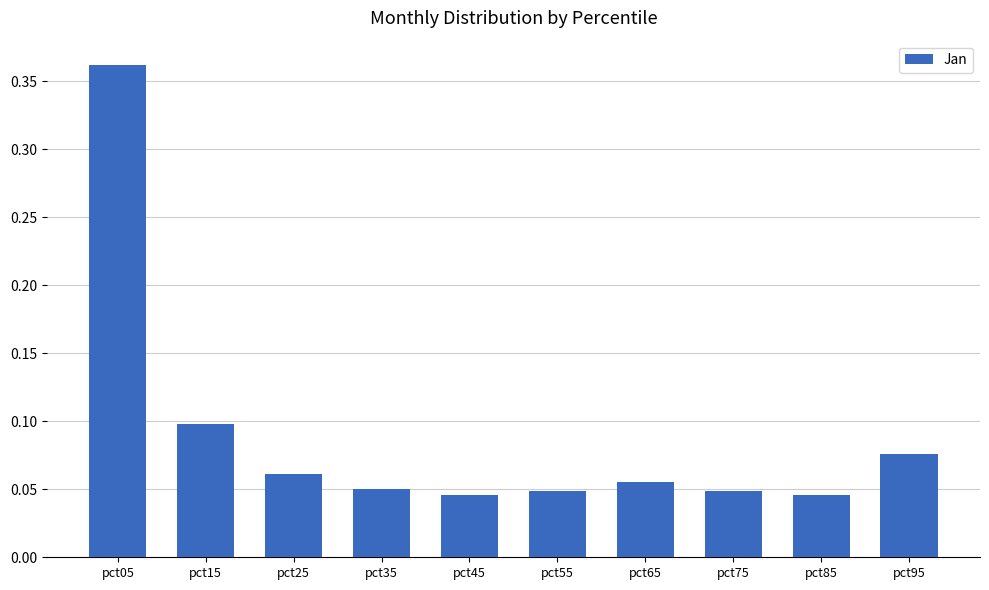

What is the difference between the values at pct25 and pct05?

0.3